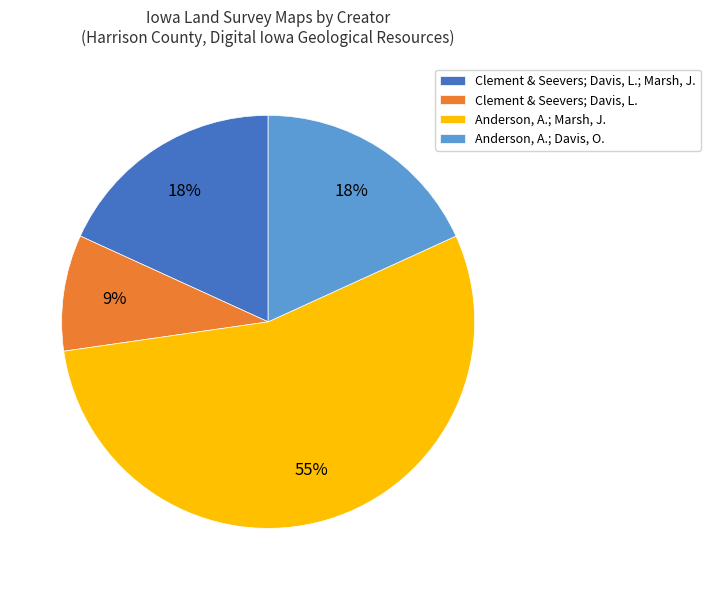

How many segments does this pie chart have?

4